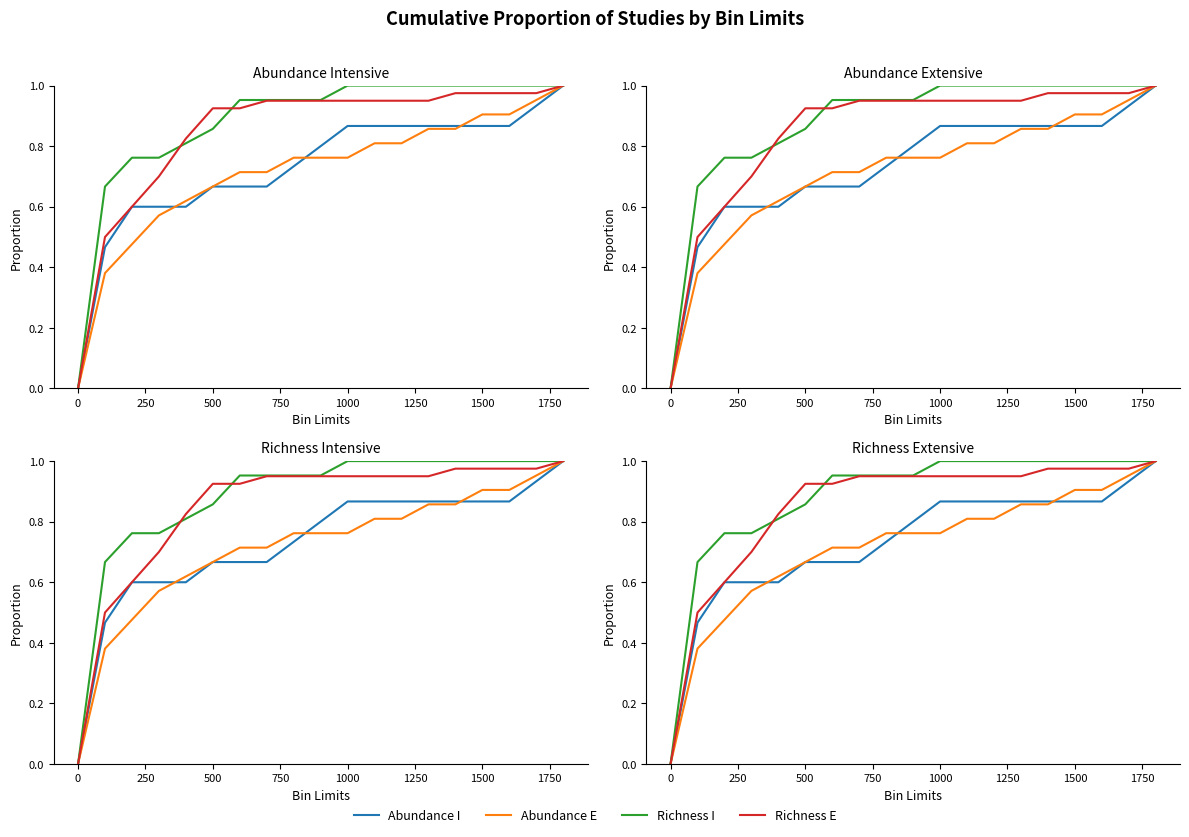

Is it true that Abundance E equals 0.4 at 14?

False